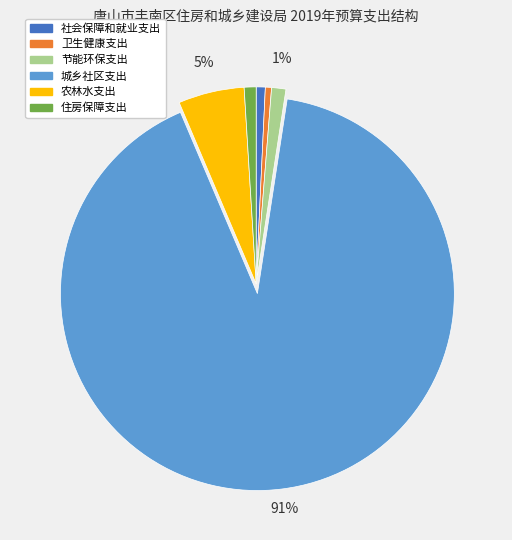

Do 社会保障和就业支出 and 卫生健康支出 together represent more than half of the pie?

No